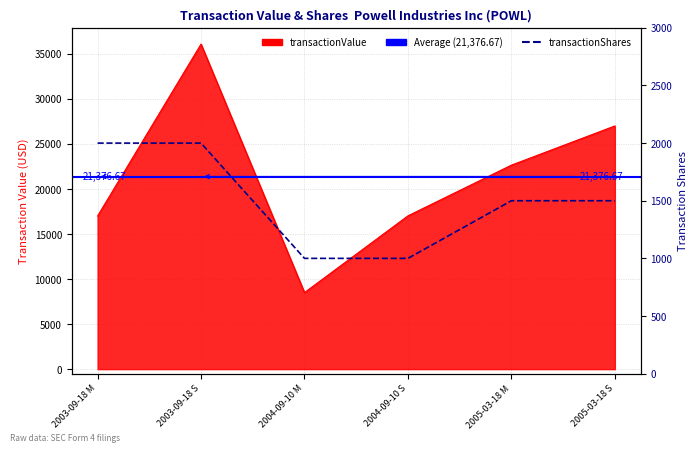

What is the highest value of the transactionShares series?

2000